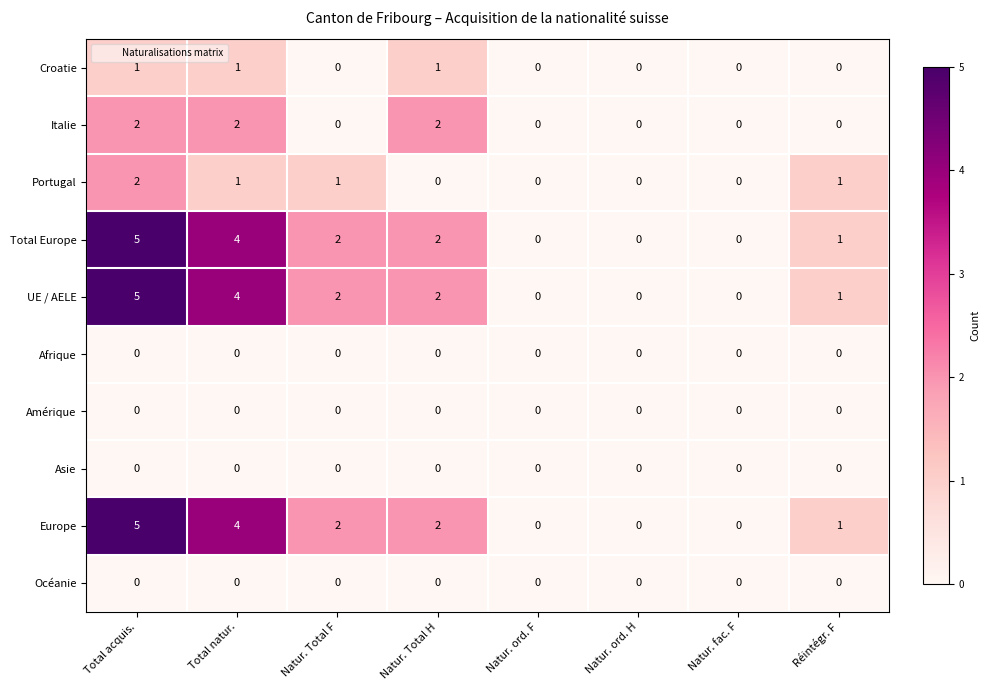

What is the difference between the maximum and second lowest values in the Total Europe series?

5